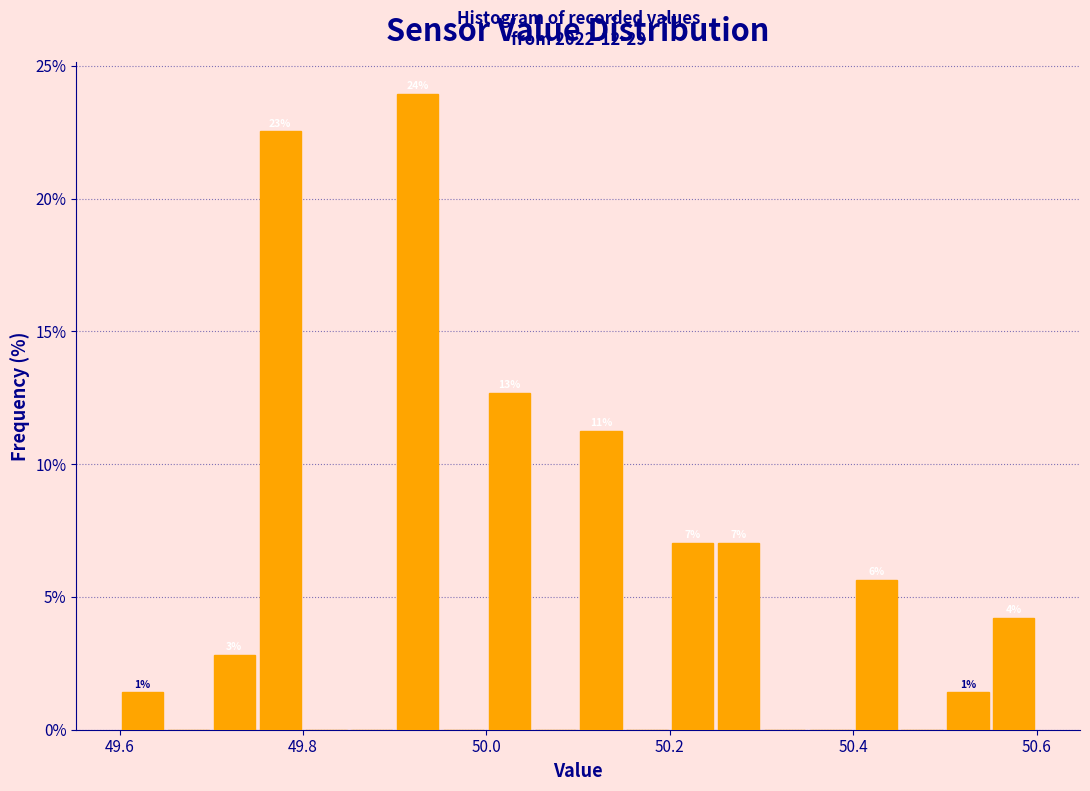

Around what value on the x-axis is the tallest bar? Give the approximate position of its centre, as read against the axis.

49.92